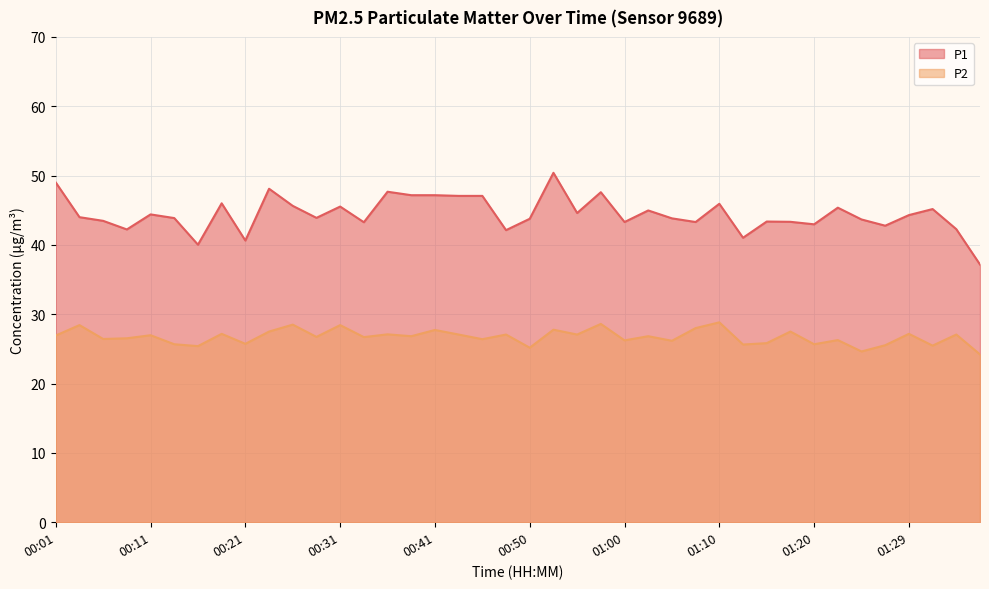

What is the label of the 17th point from the right?

00:58